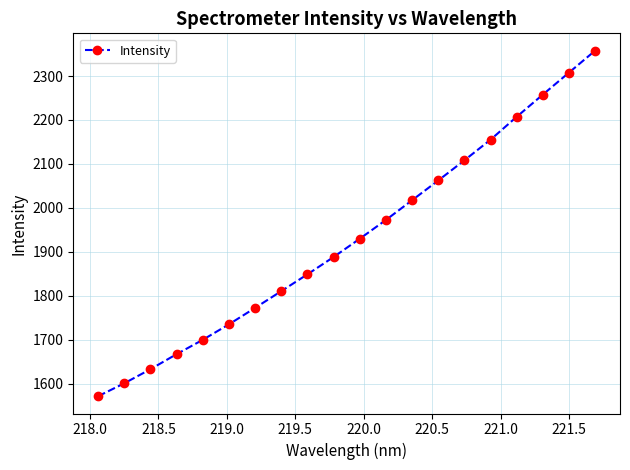

What is the difference between the maximum and second lowest values?

757.0